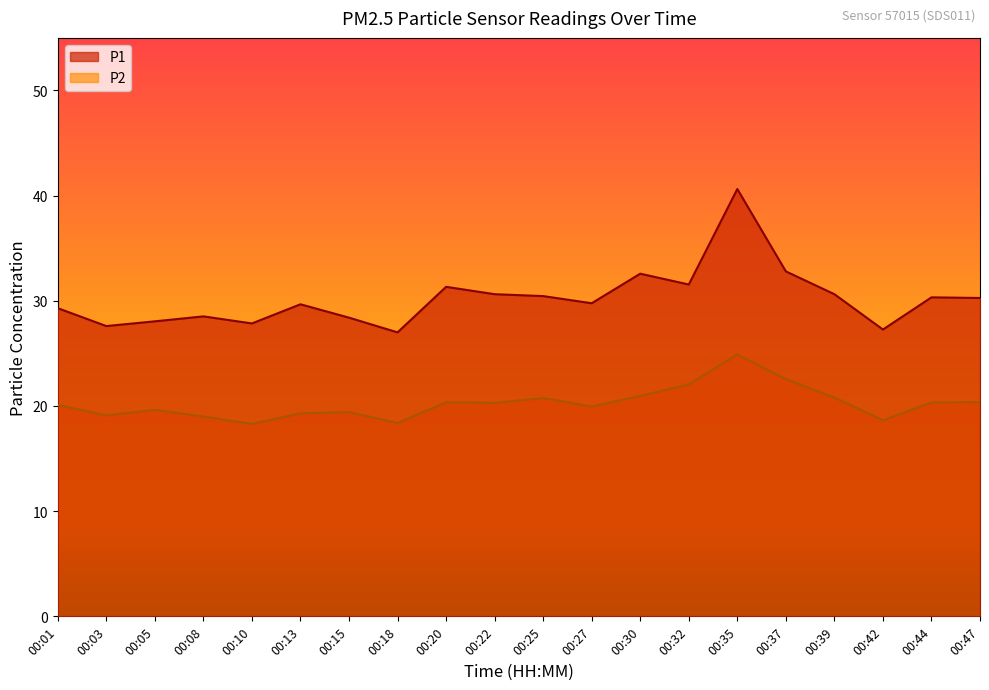

How many lines are shown in the chart?

2